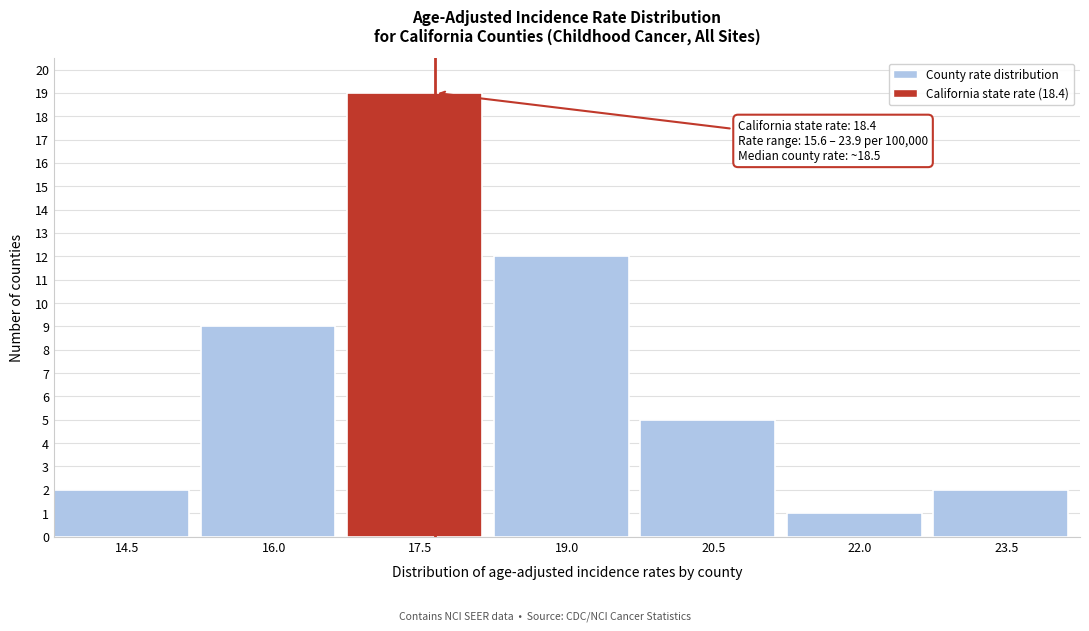

Reading left to right, extract all data points from this chart.

14.5=2	16.0=9	17.5=19	19.0=12	20.5=5	22.0=1	23.5=2